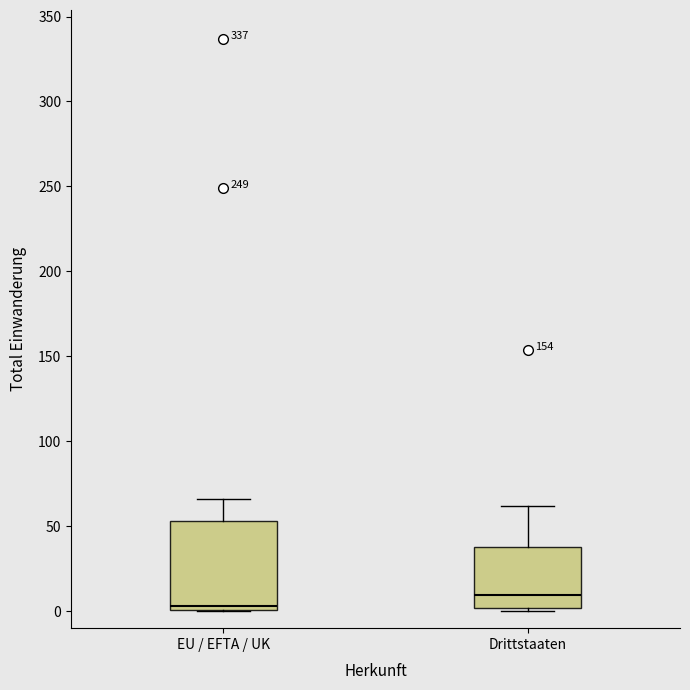

Which box has the highest median line?

Drittstaaten